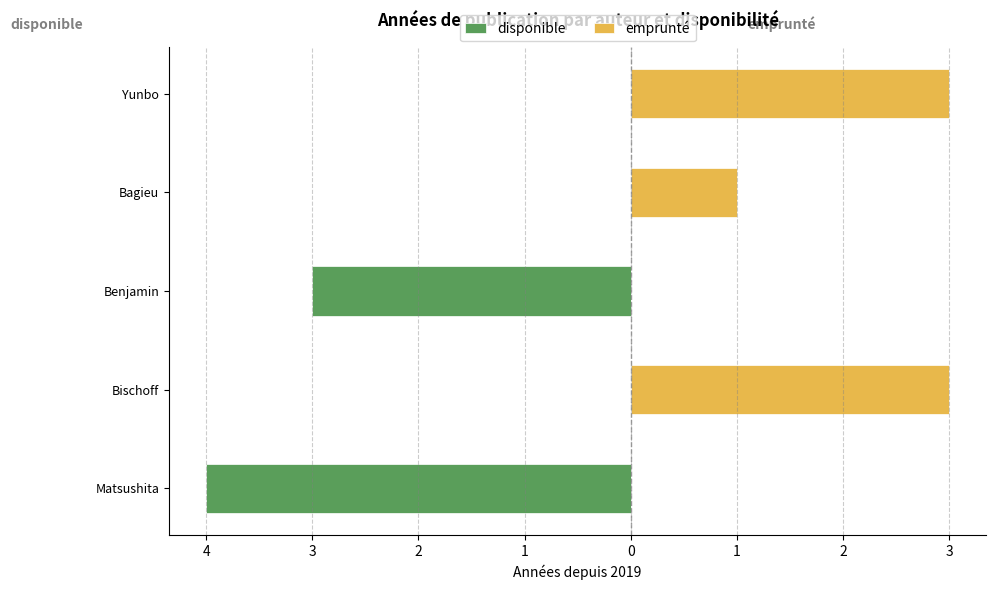

At how many categories does at least one series exceed -2?

5